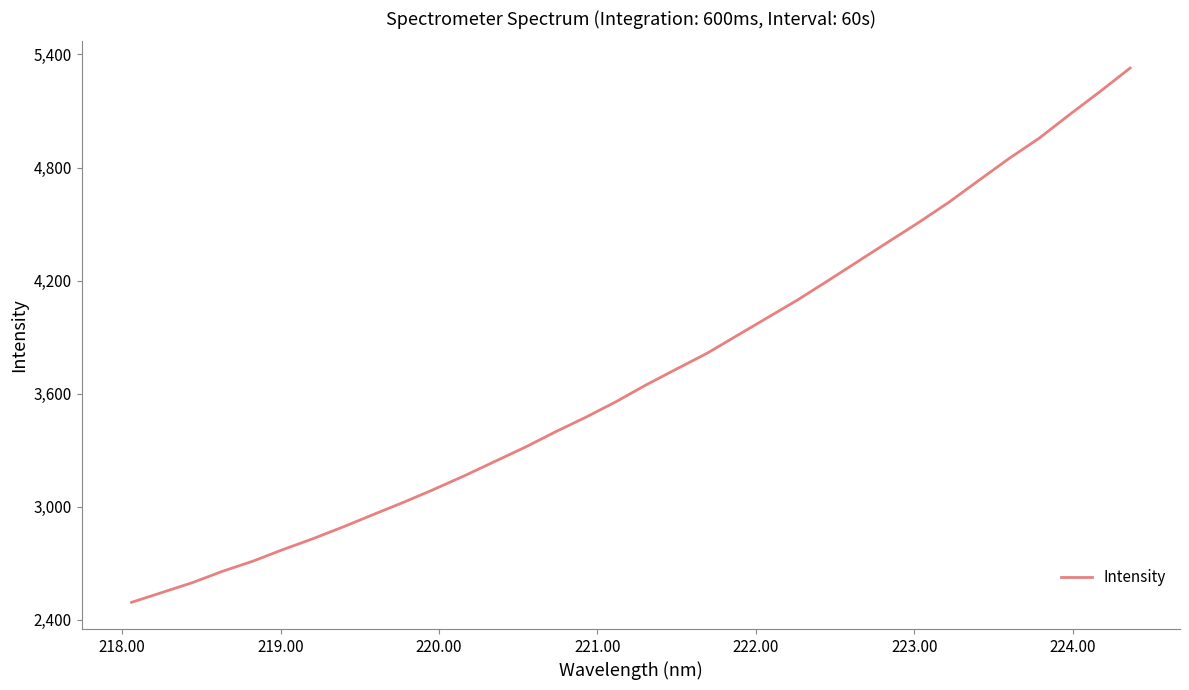

What is the difference between the maximum and minimum values?

2834.7